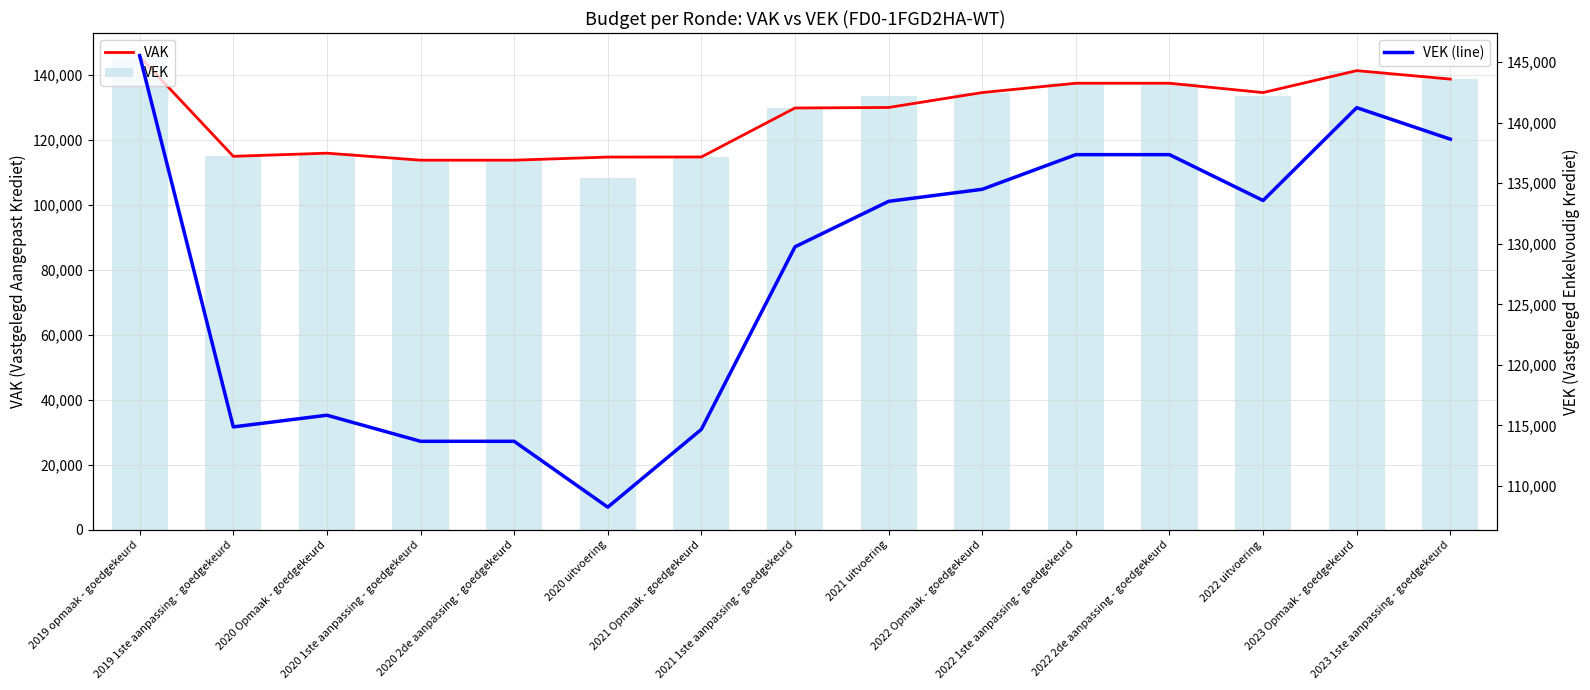

What is the total value across all series at 2021 1ste aanpassing - goedgekeurd?

389247